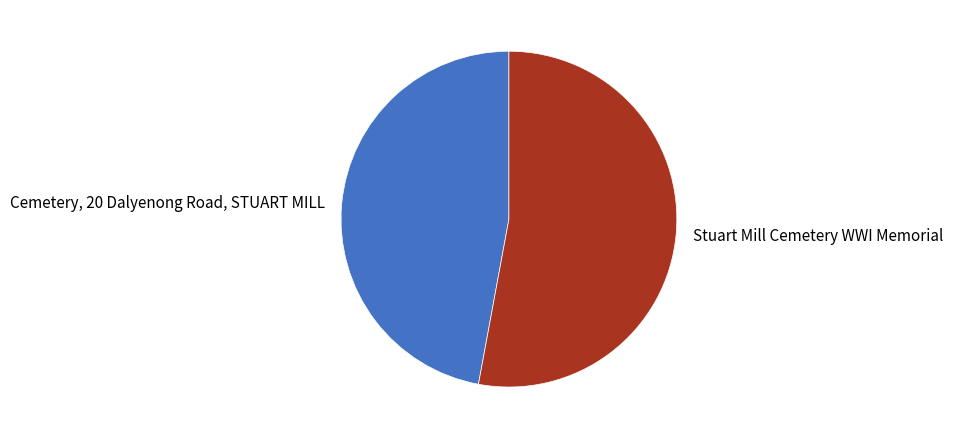

Is the sum of Cemetery, 20 Dalyenong Road, STUART MILL and Stuart Mill Cemetery WWI Memorial greater than half?

Yes